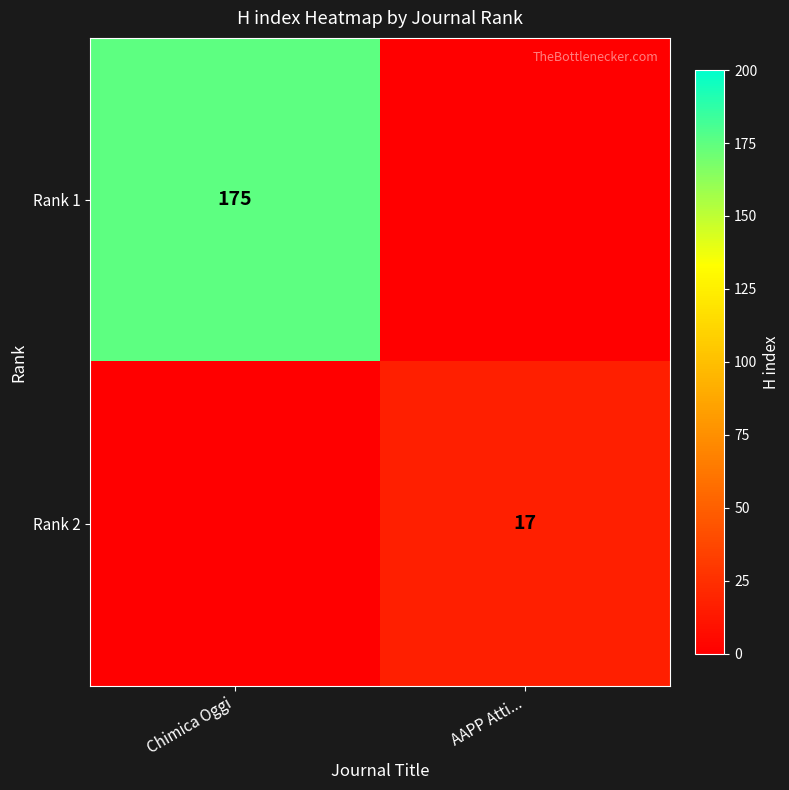

The value of Rank 2 at AAPP Atti... is 17. True or false?

True